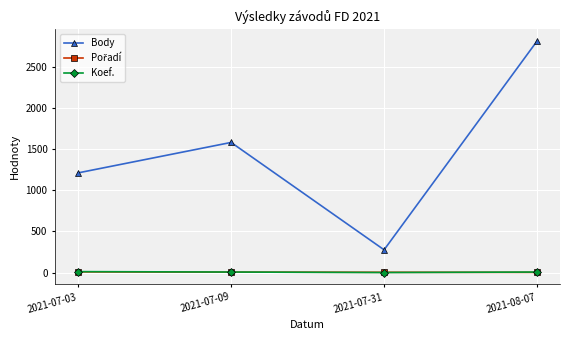

What is the greatest value displayed?

2814